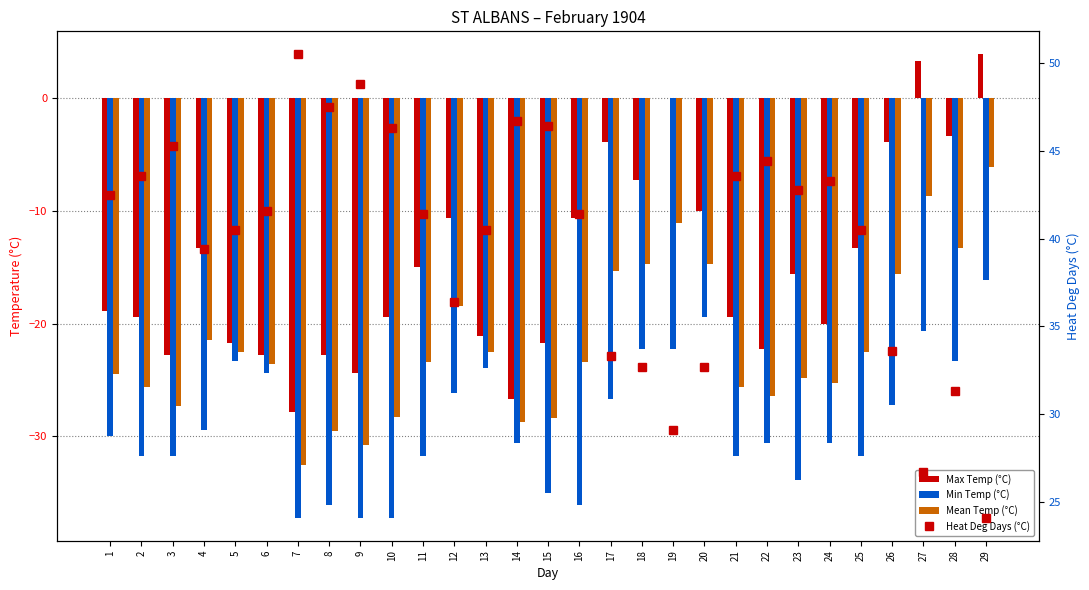

The value of Max Temp (°C) at 23 is -15.6. True or false?

True